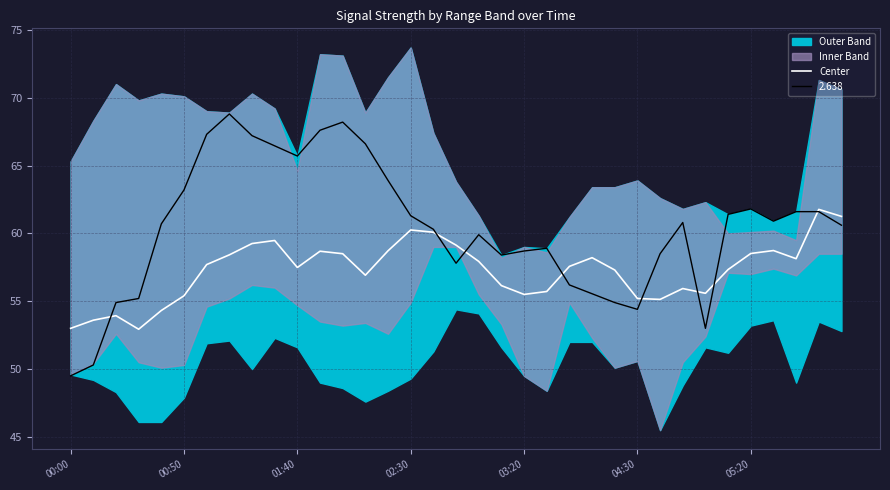

Is it true that 2.638 equals 63.2 at 00:50?

True